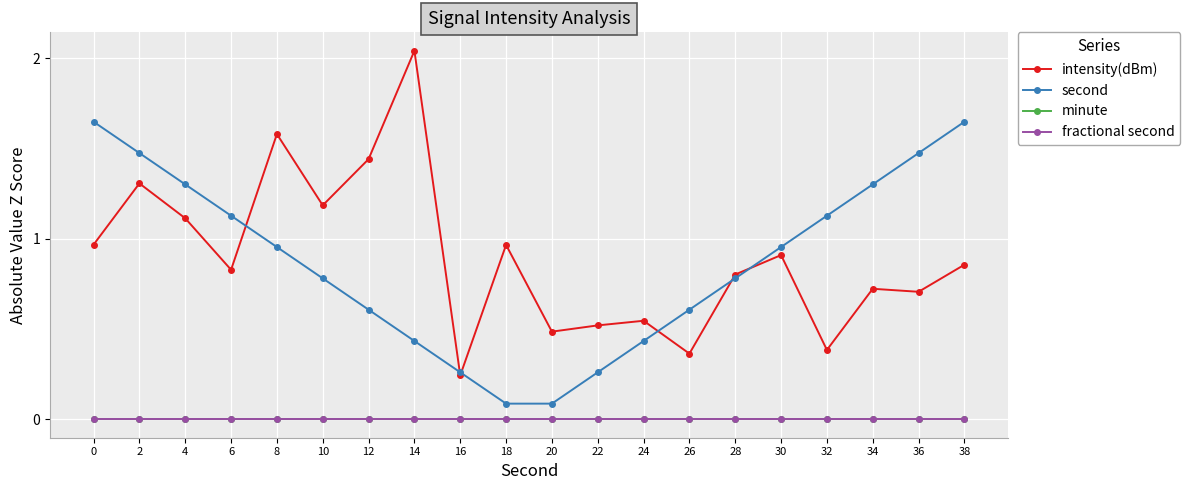

Does the chart display data point markers on the line(s)?

Yes